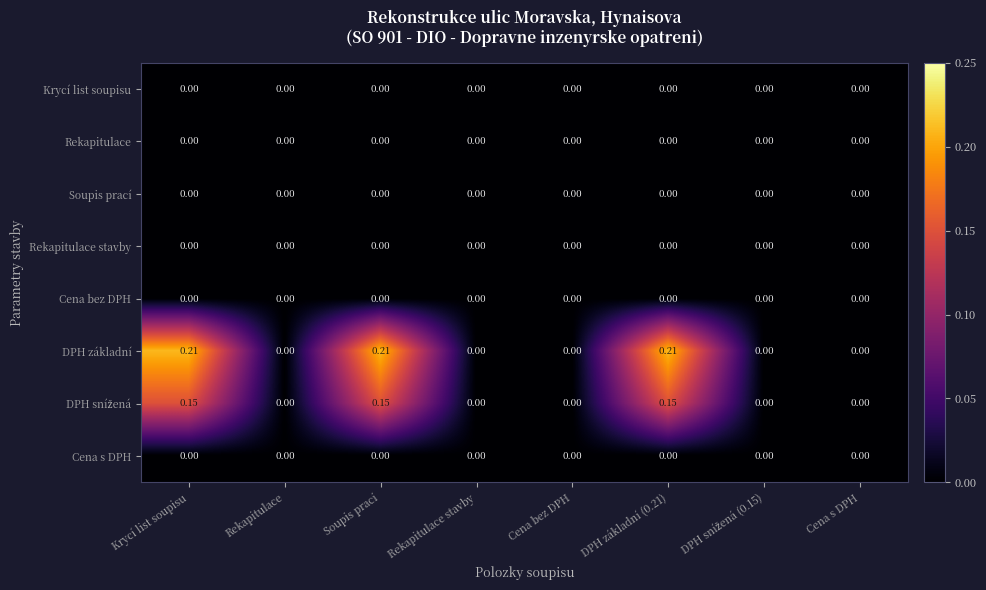

Which series has the largest range (max minus min)?

DPH základní